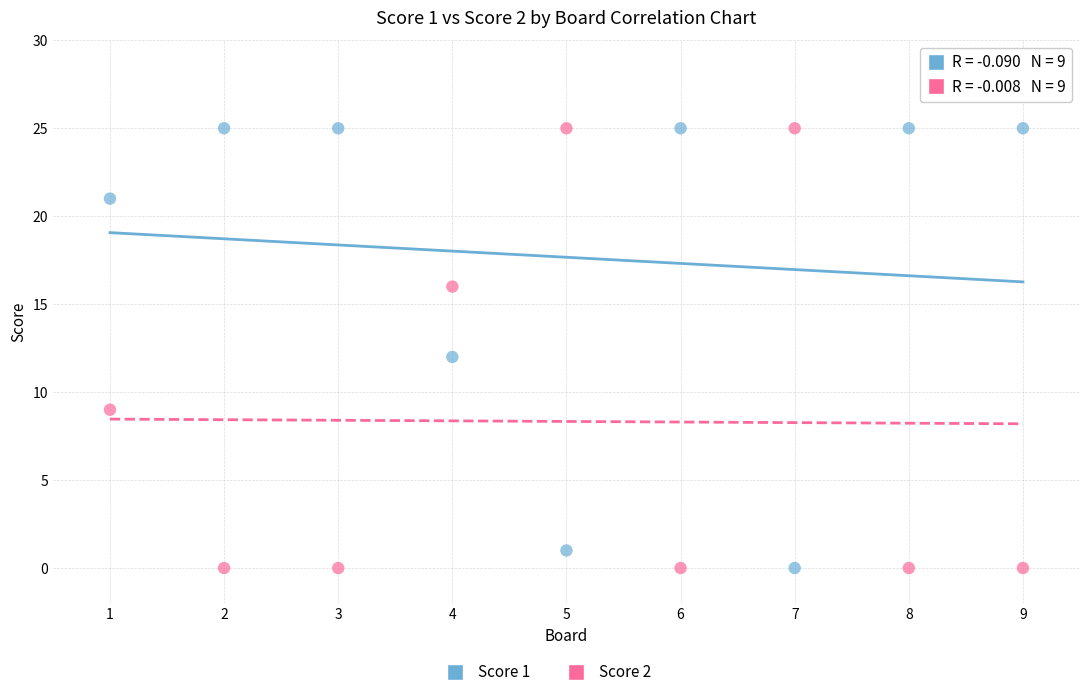

Across all data points, what is the range of Y values (max minus min)?

25